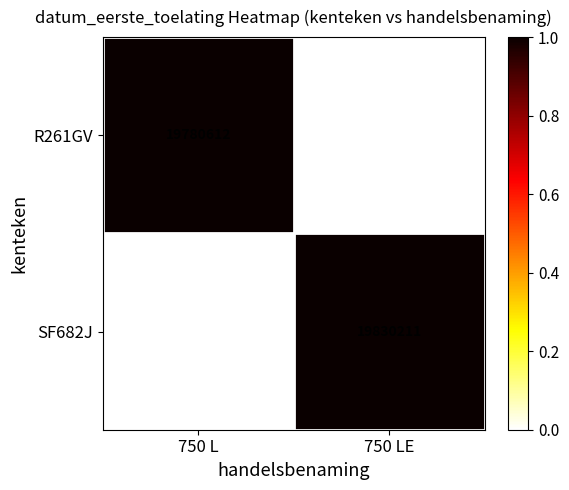

List the series in order of their peak value, highest first.

SF682J, R261GV